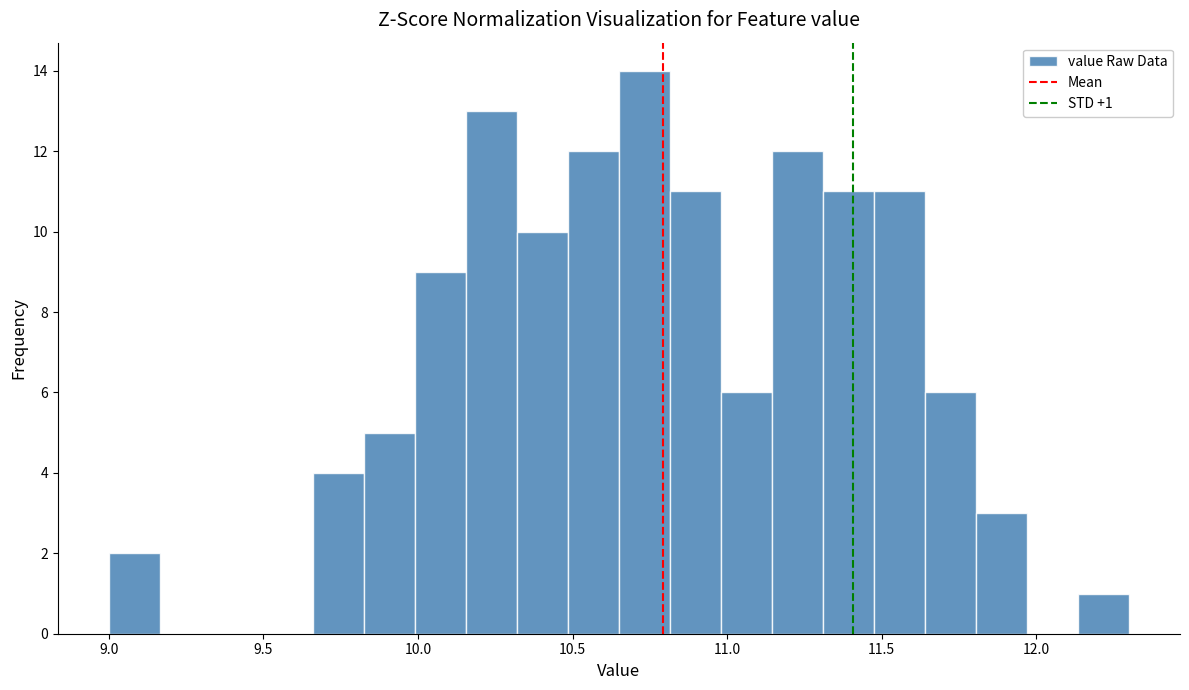

Around what value on the x-axis is the tallest bar? Give the approximate position of its centre, as read against the axis.

10.75